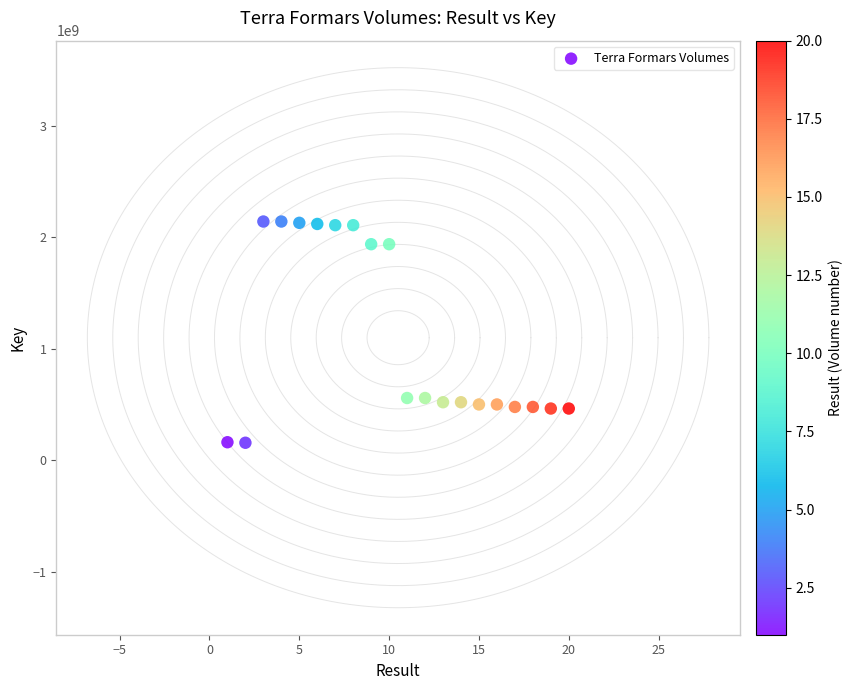

What is the range of Y values (max minus min)?

1983441134